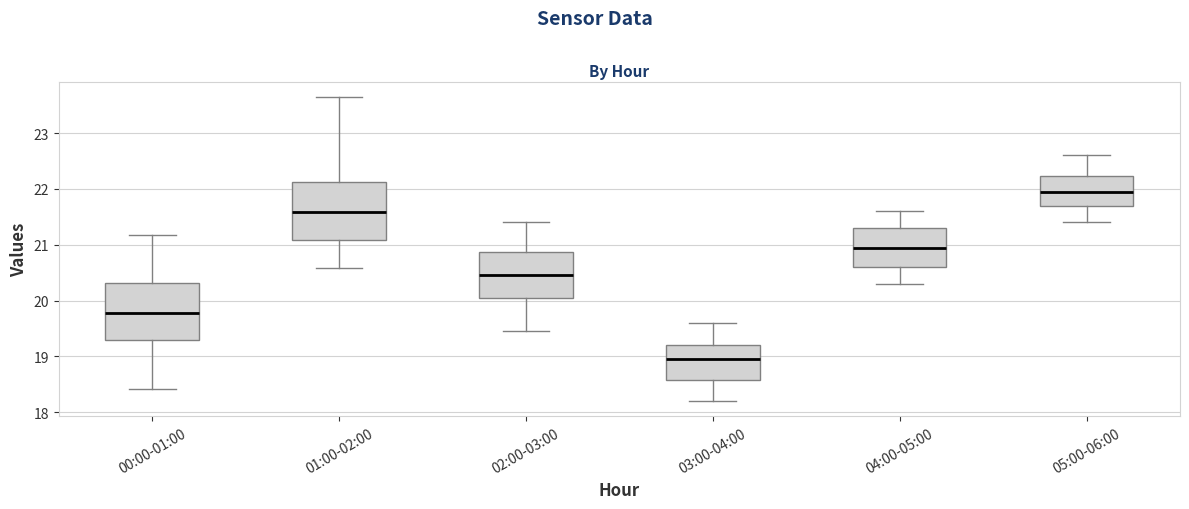

Which box's median line is the lowest?

03:00-04:00